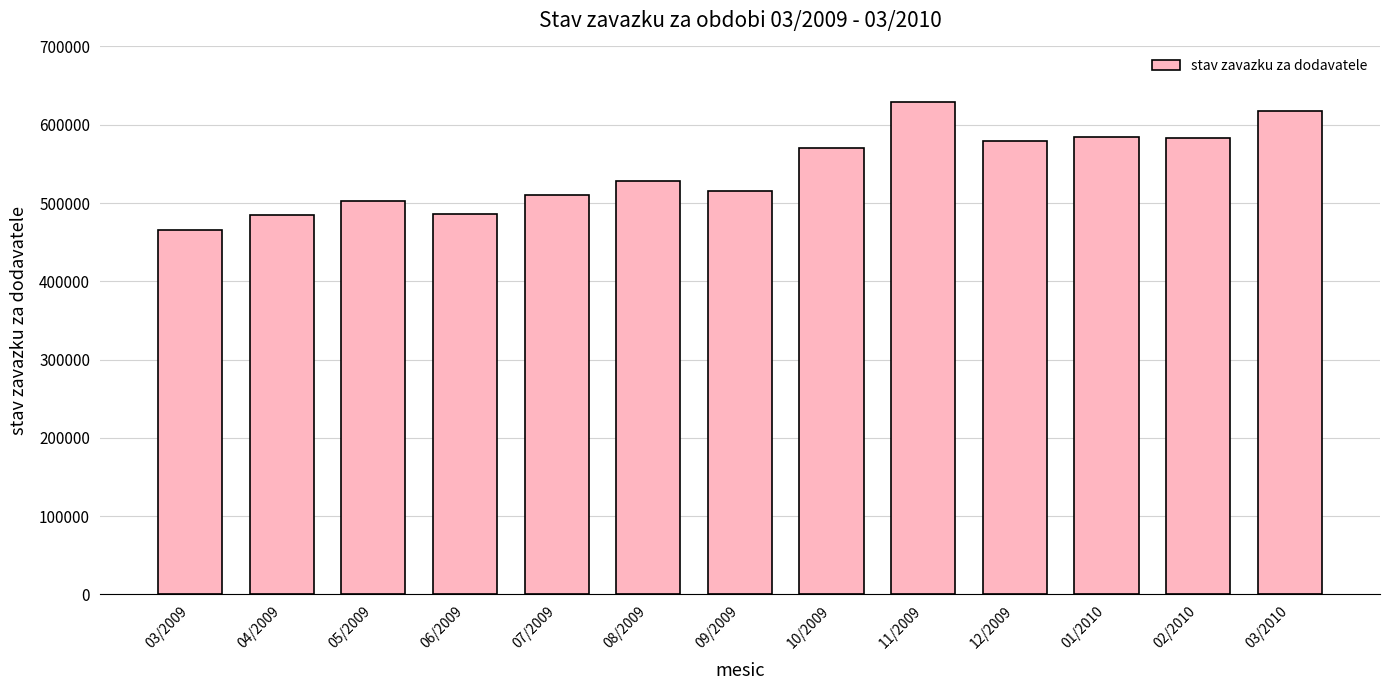

What position from the right is 08/2009?

8